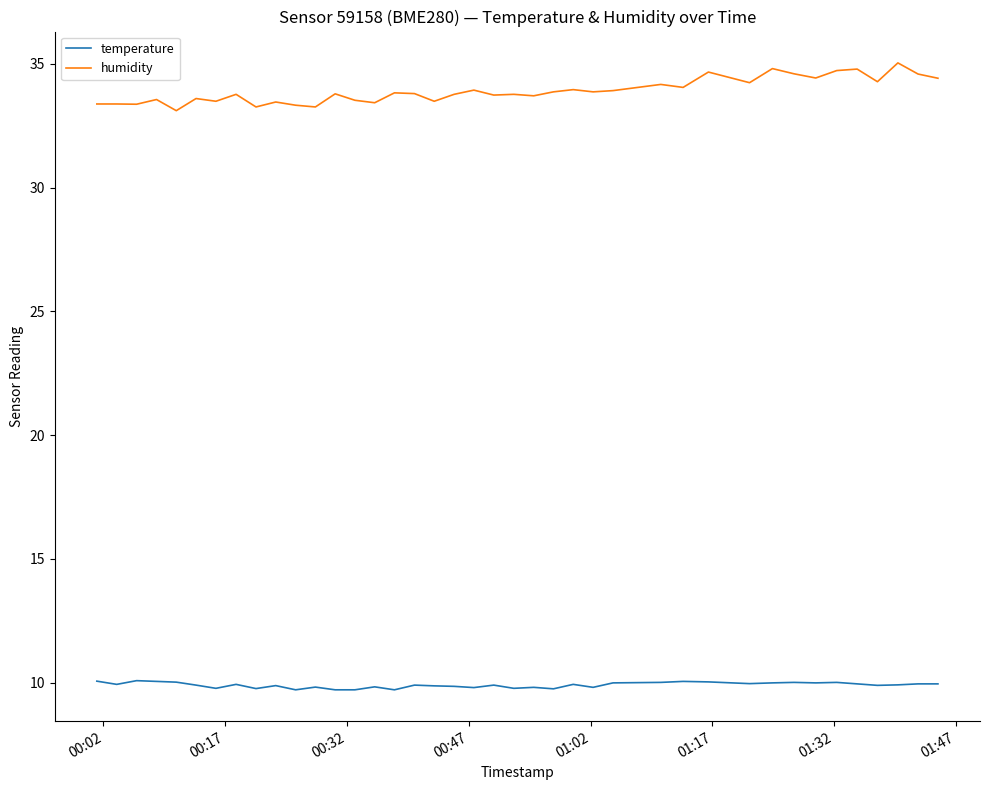

Which series has the widest spread of values?

humidity